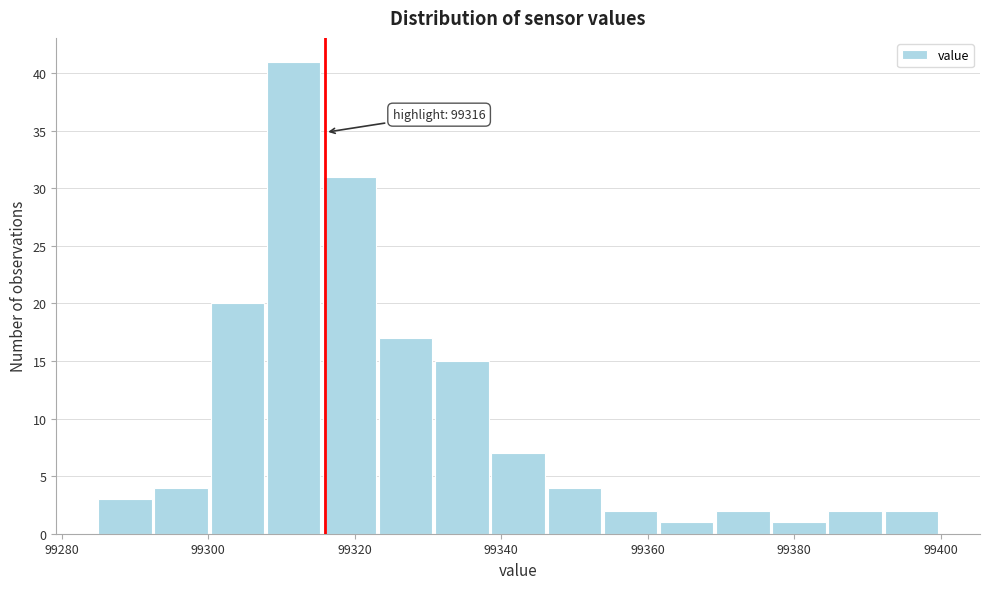

Read against the x-axis, roughly where is the centre of the tallest bar?

99312